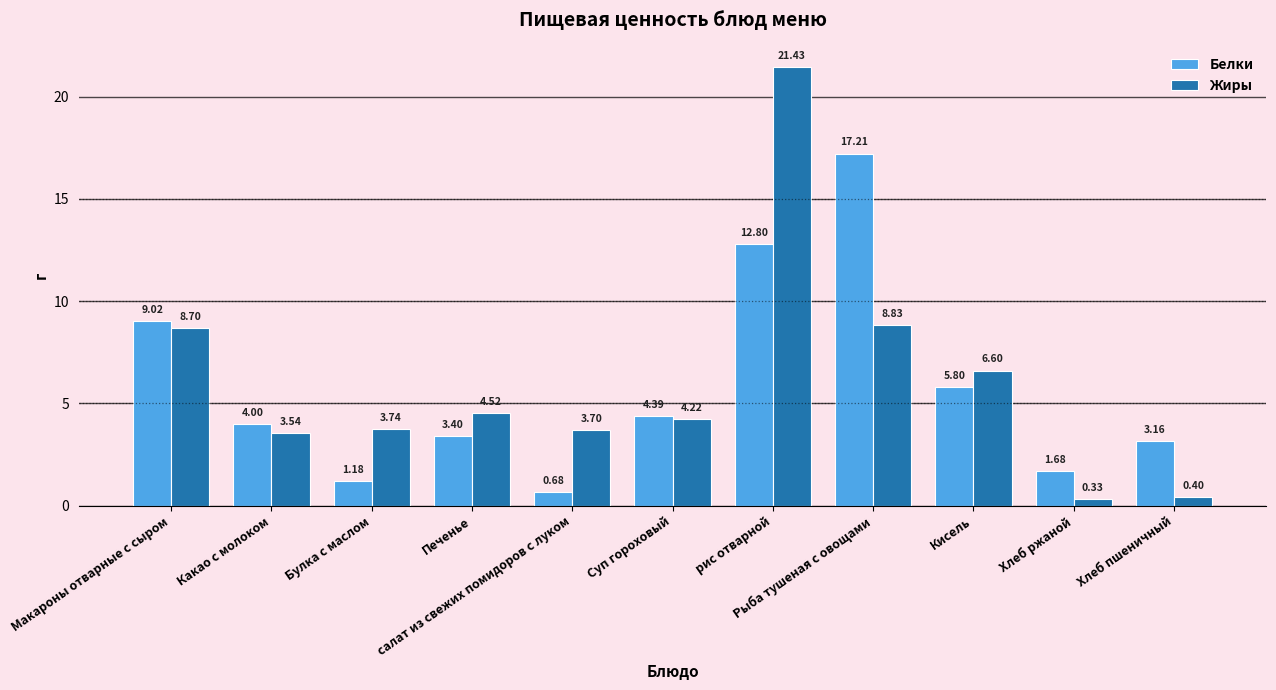

At which category is the sum across all series the highest?

рис отварной